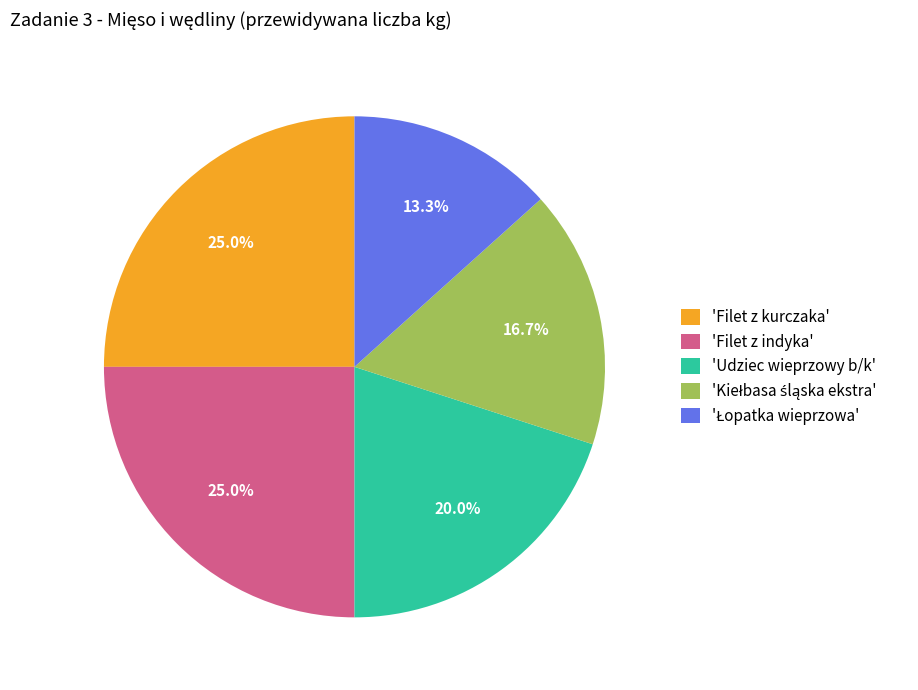

How many slices are in this pie chart?

5